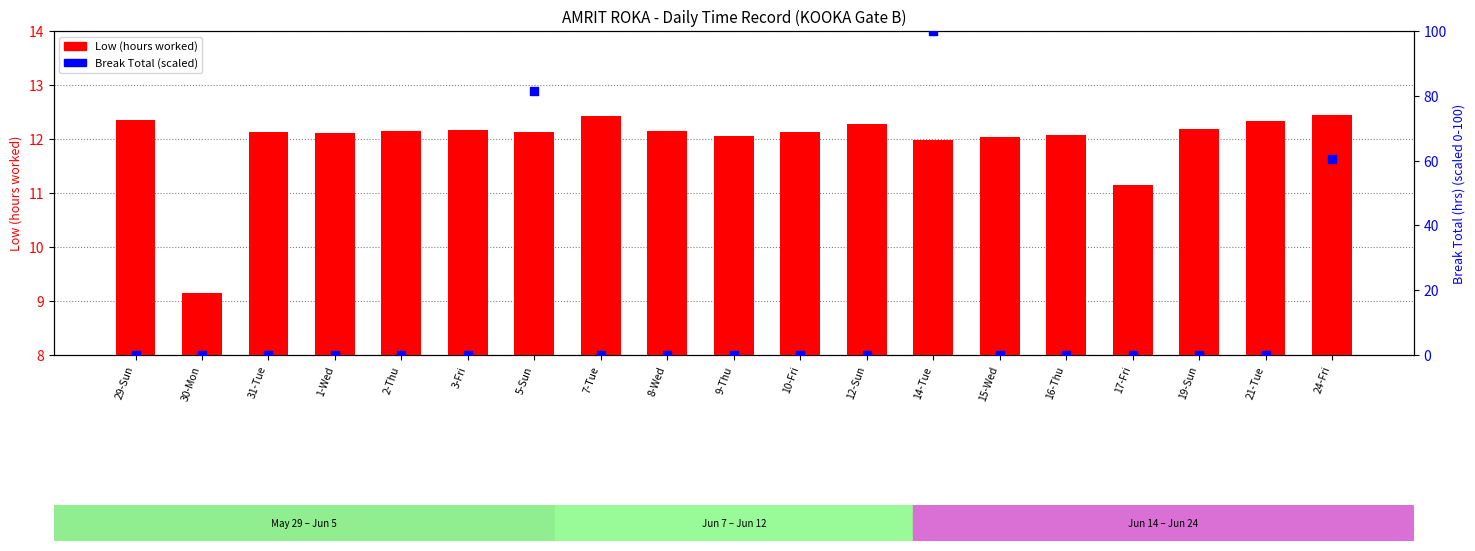

Which series reaches the maximum Y coordinate?

Break Total (percentile-scaled)